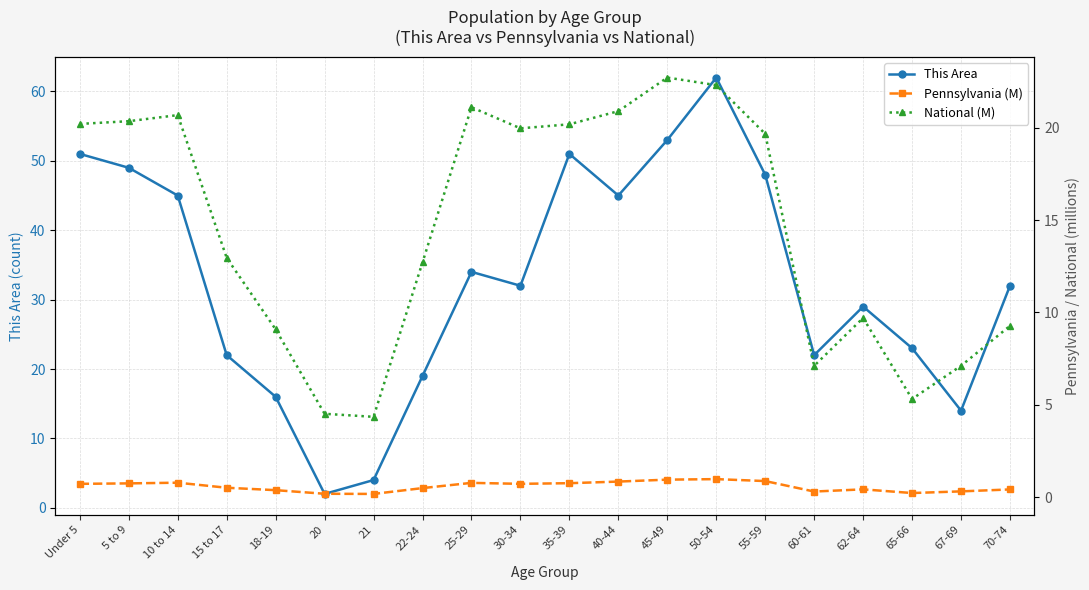

What is the sum of all Pennsylvania (M) values?

11.7